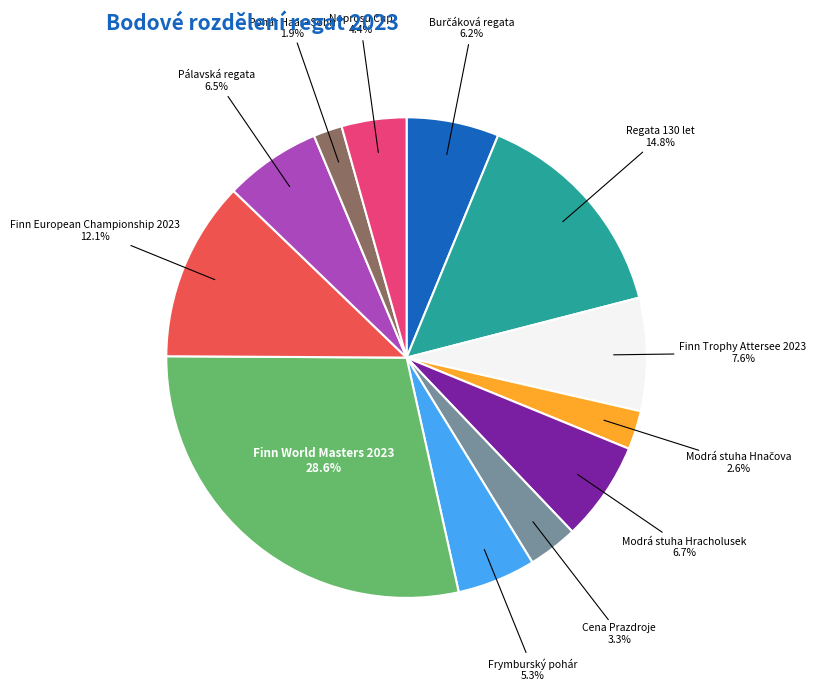

Is there any slice that represents more than half of the pie?

No